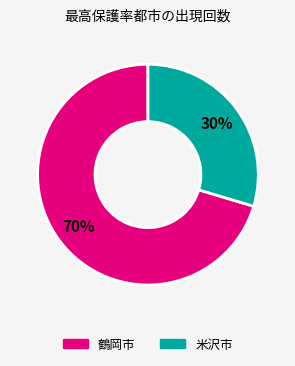

What percentage is the 米沢市 slice, to the nearest percent?

30%